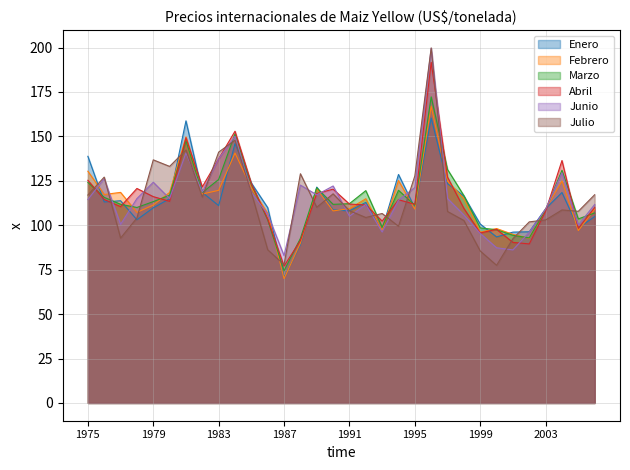

What is the sum of the Enero values at 1985 and 2004?

242.2